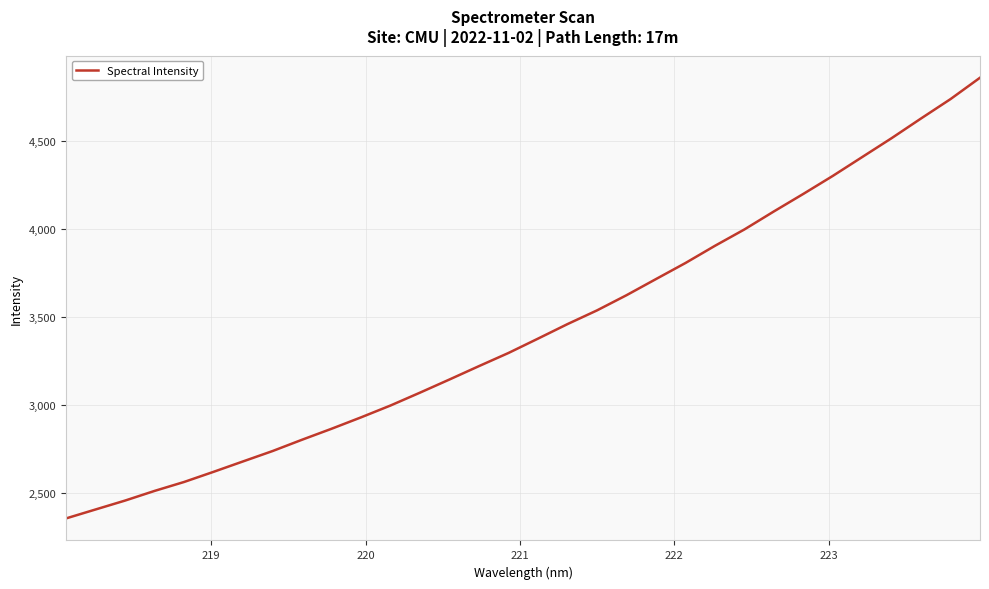

What is the difference between the maximum and minimum values?

2509.0